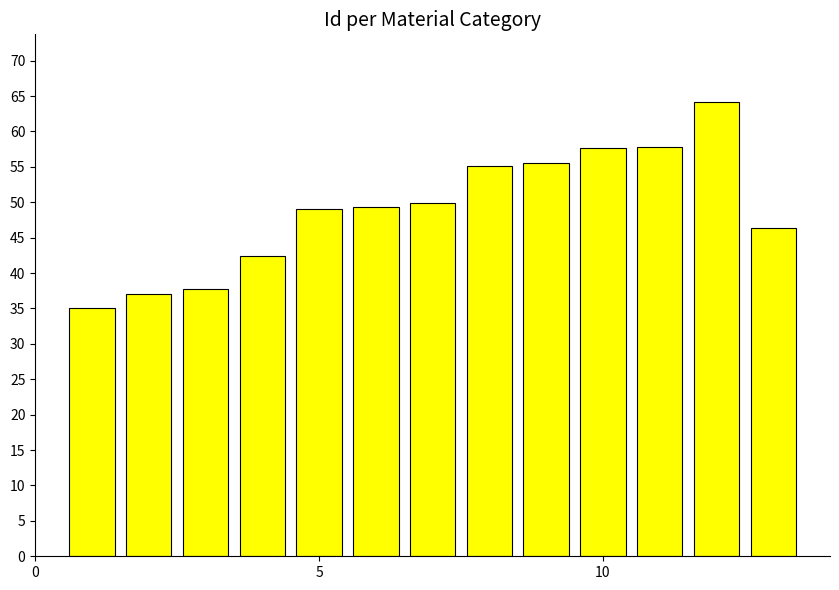

Does the chart contain stacked bars?

No